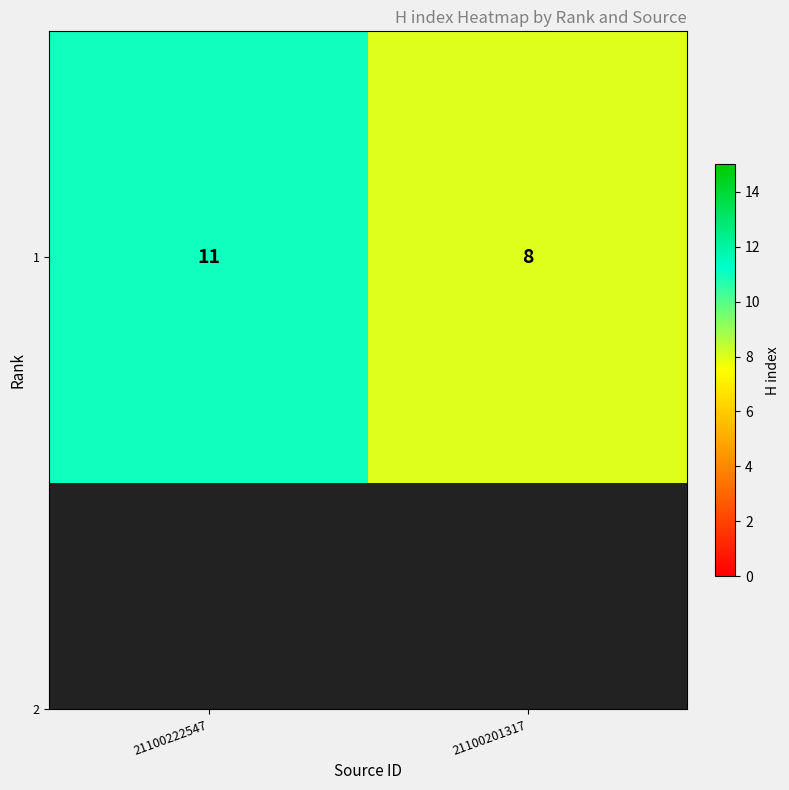

List the labels in order of value, smallest first.

21100201317, 21100222547